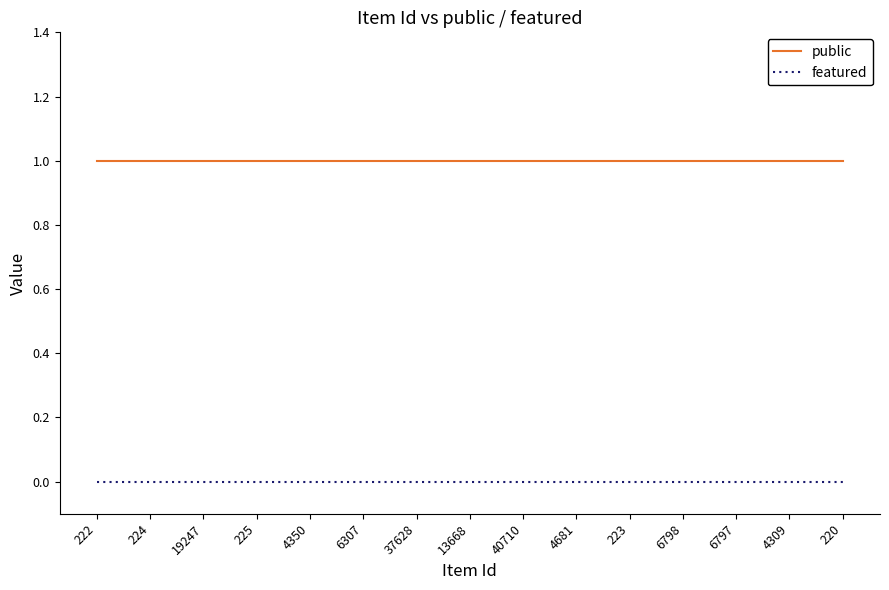

What is the total value across all series at 225?

1